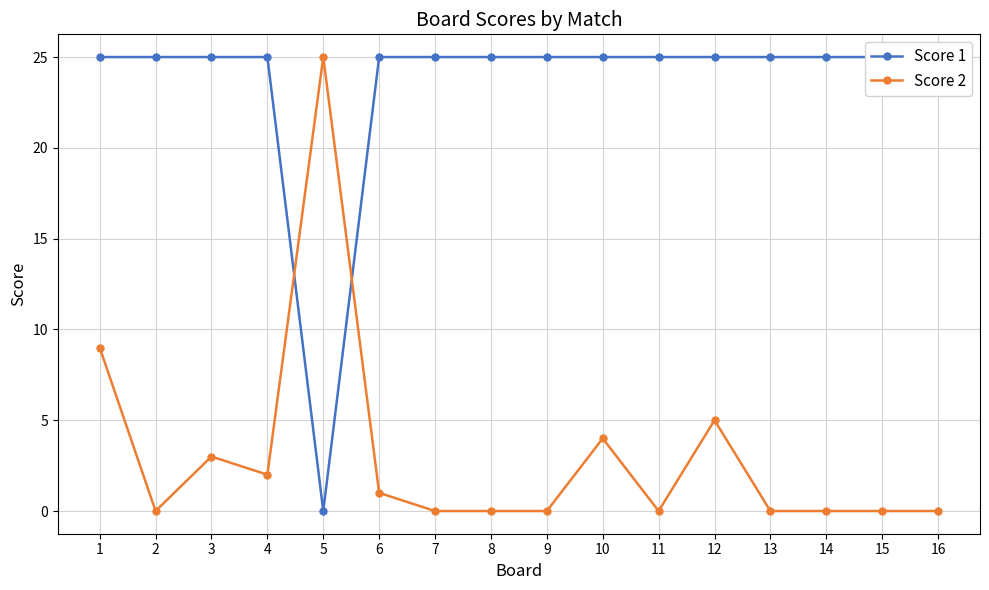

What value does the Score 2 series have at 6?

1